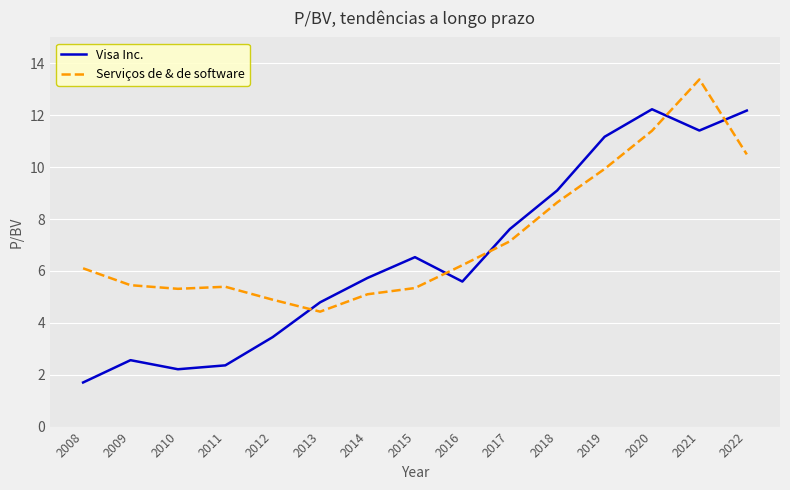

What is the sum of the Serviços de & de software values at 2010 and 2022?

15.8